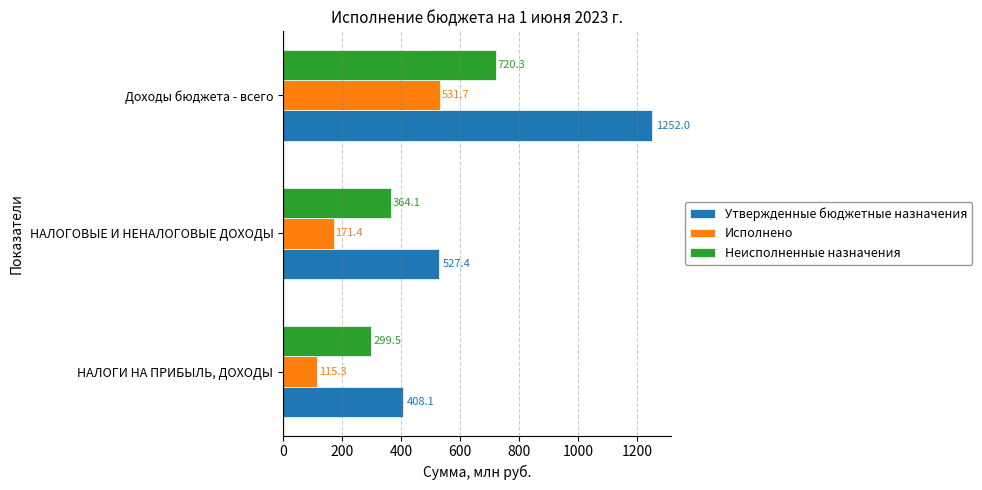

What is the greatest value displayed?

1252.0